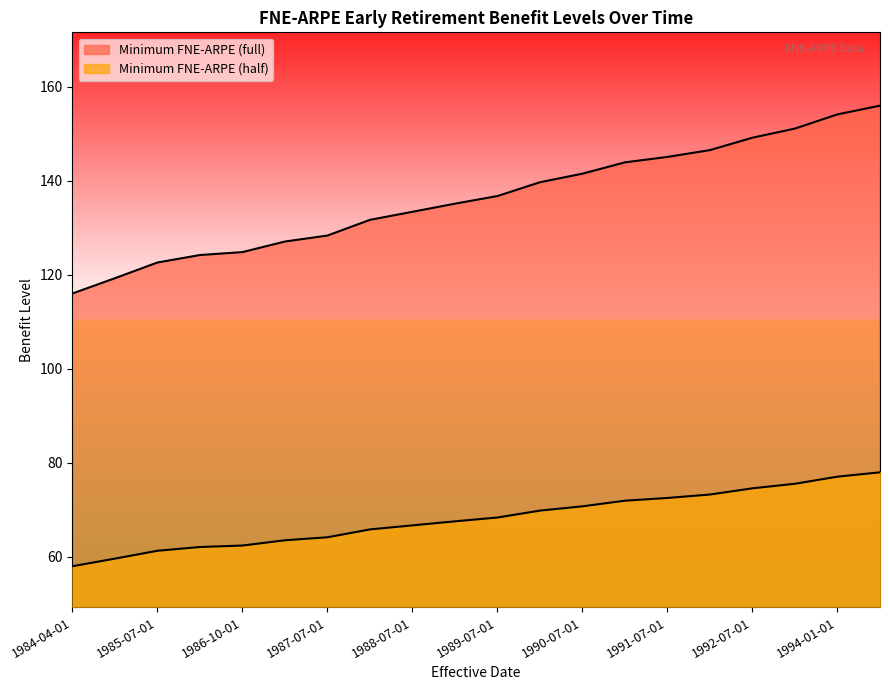

Reading left to right, list all the values displayed in this chart.

Minimum FNE-ARPE (full): 1984-04-01=116.0	1985-01-01=119.2	1985-07-01=122.6	1986-01-01=124.2	1986-10-01=124.8	1987-01-01=127.0	1987-07-01=128.3	1988-01-01=131.7	1988-07-01=133.4	1989-01-01=135.1	1989-07-01=136.7	1990-01-01=139.7	1990-07-01=141.5	1991-01-01=143.9	1991-07-01=145.0	1992-01-01=146.5	1992-07-01=149.1	1993-01-01=151.1	1994-01-01=154.1	1995-01-01=155.9
Minimum FNE-ARPE (half): 1984-04-01=58.0	1985-01-01=59.6	1985-07-01=61.3	1986-01-01=62.1	1986-10-01=62.4	1987-01-01=63.5	1987-07-01=64.2	1988-01-01=65.8	1988-07-01=66.7	1989-01-01=67.5	1989-07-01=68.4	1990-01-01=69.8	1990-07-01=70.7	1991-01-01=71.9	1991-07-01=72.5	1992-01-01=73.2	1992-07-01=74.6	1993-01-01=75.5	1994-01-01=77.0	1995-01-01=78.0